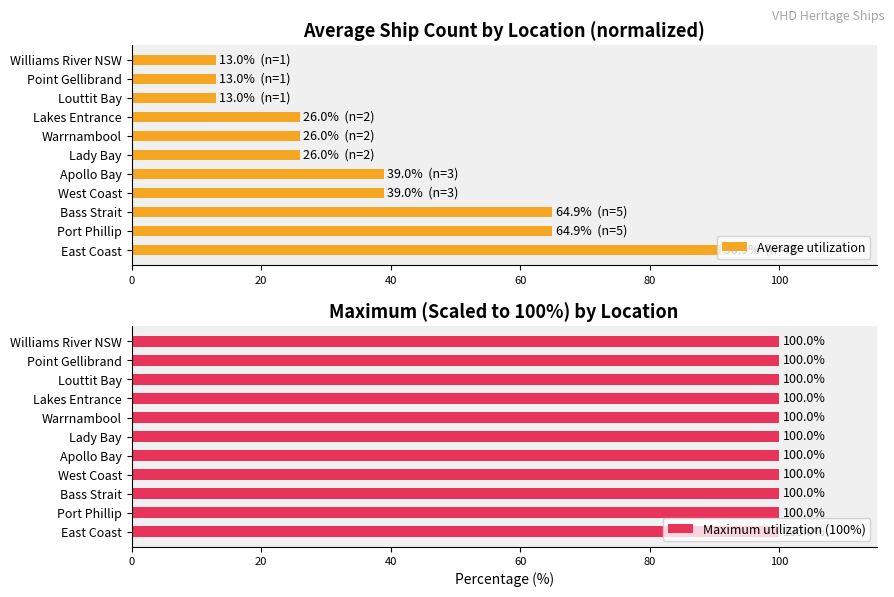

The value of Average utilization at Point Gellibrand is 22.9. True or false?

False